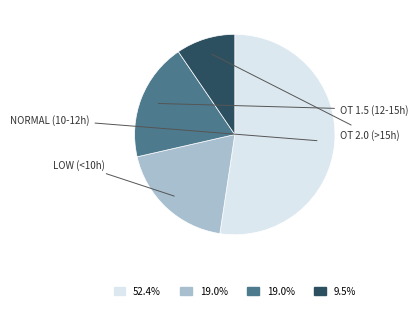

How many segments does this pie chart have?

4